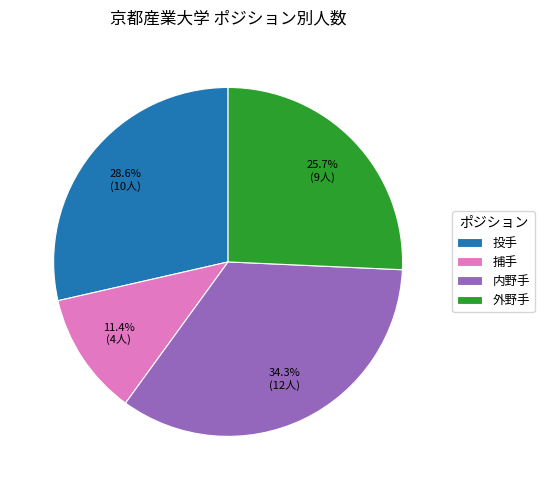

Does 内野手 account for over 50% of the chart?

No